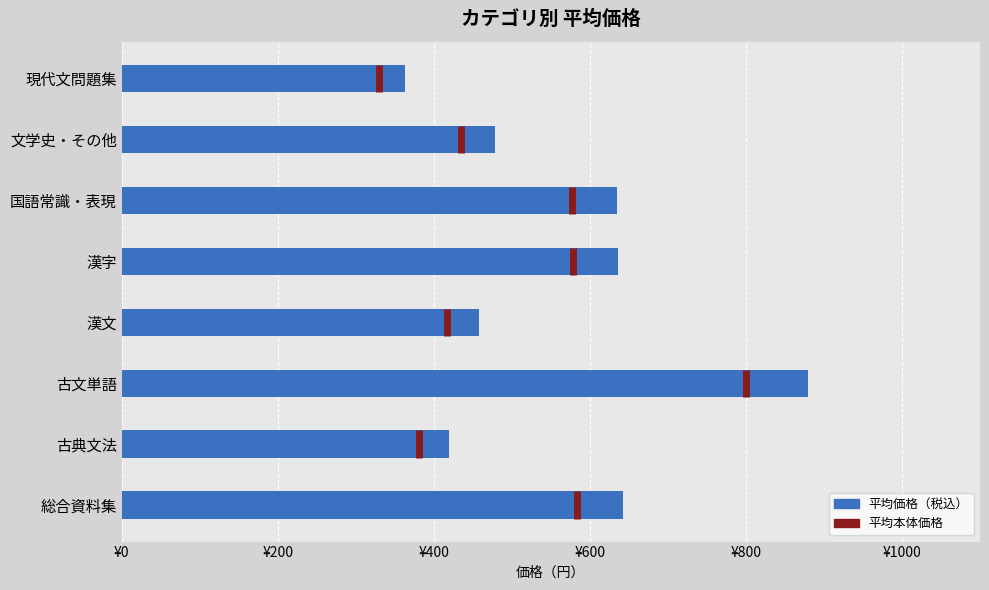

Is it true that the value at 古文単語 is 484?

False